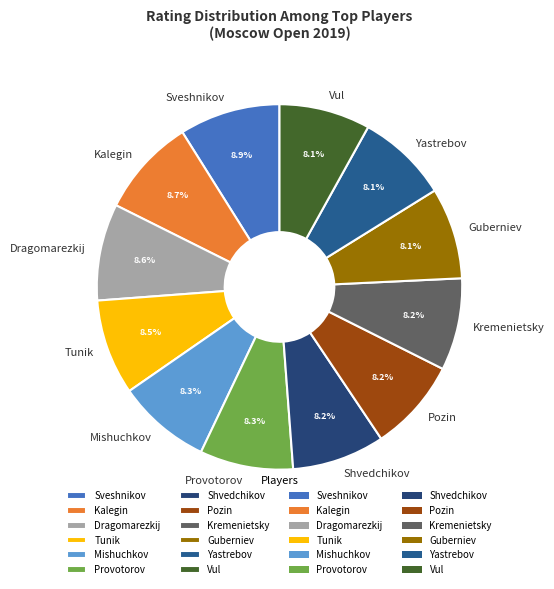

Is it true that Guberniev is 18% of the pie?

False